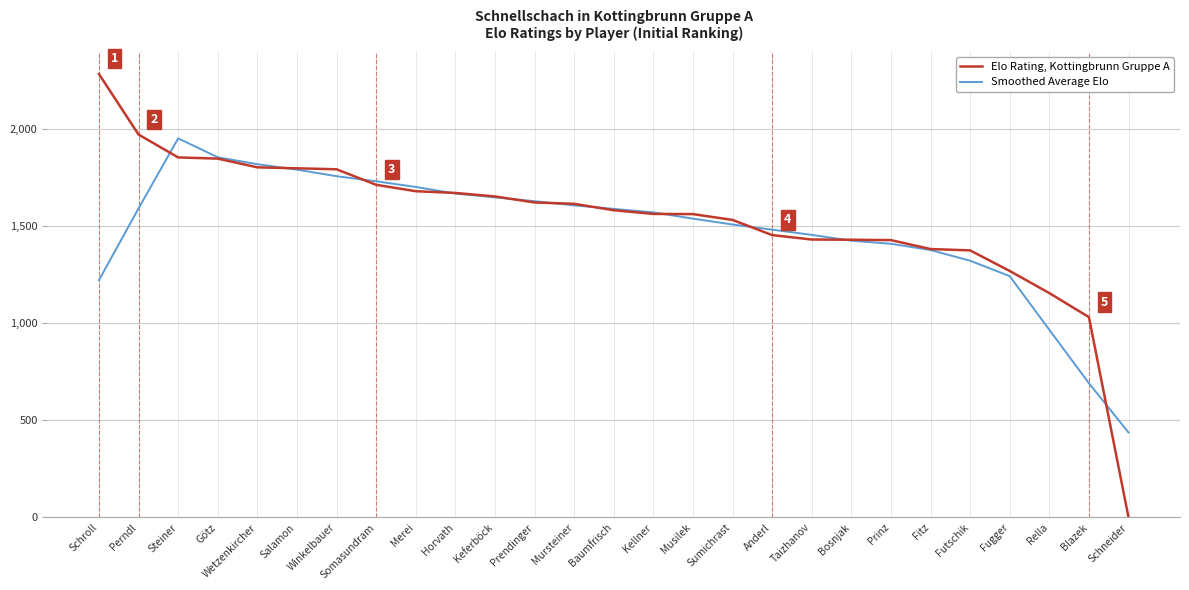

What is the spread (max minus min) of values at Somasundram?

18.0